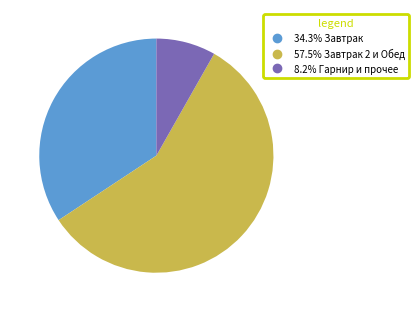

Is there any slice that represents more than half of the pie?

Yes